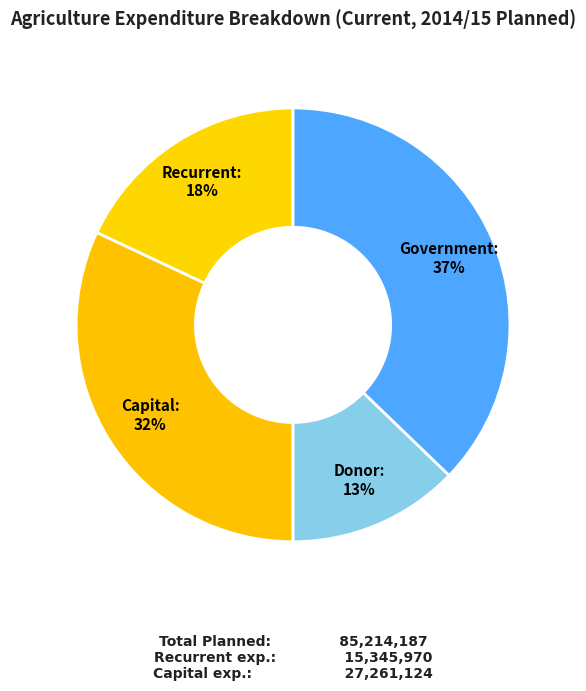

How many slices are in this pie chart?

4